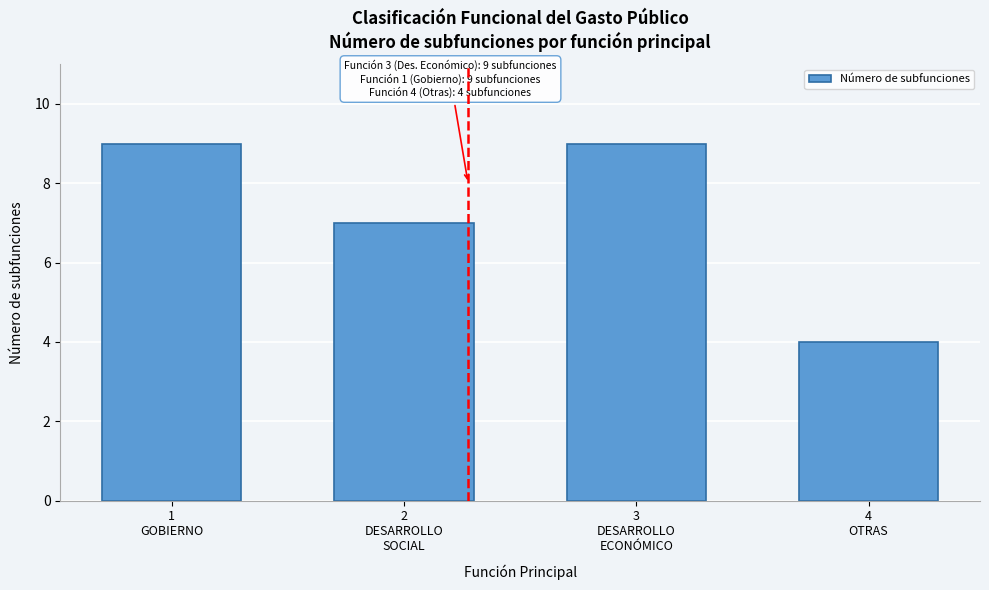

Reading left to right, list all the values displayed in this chart.

9	7	9	4